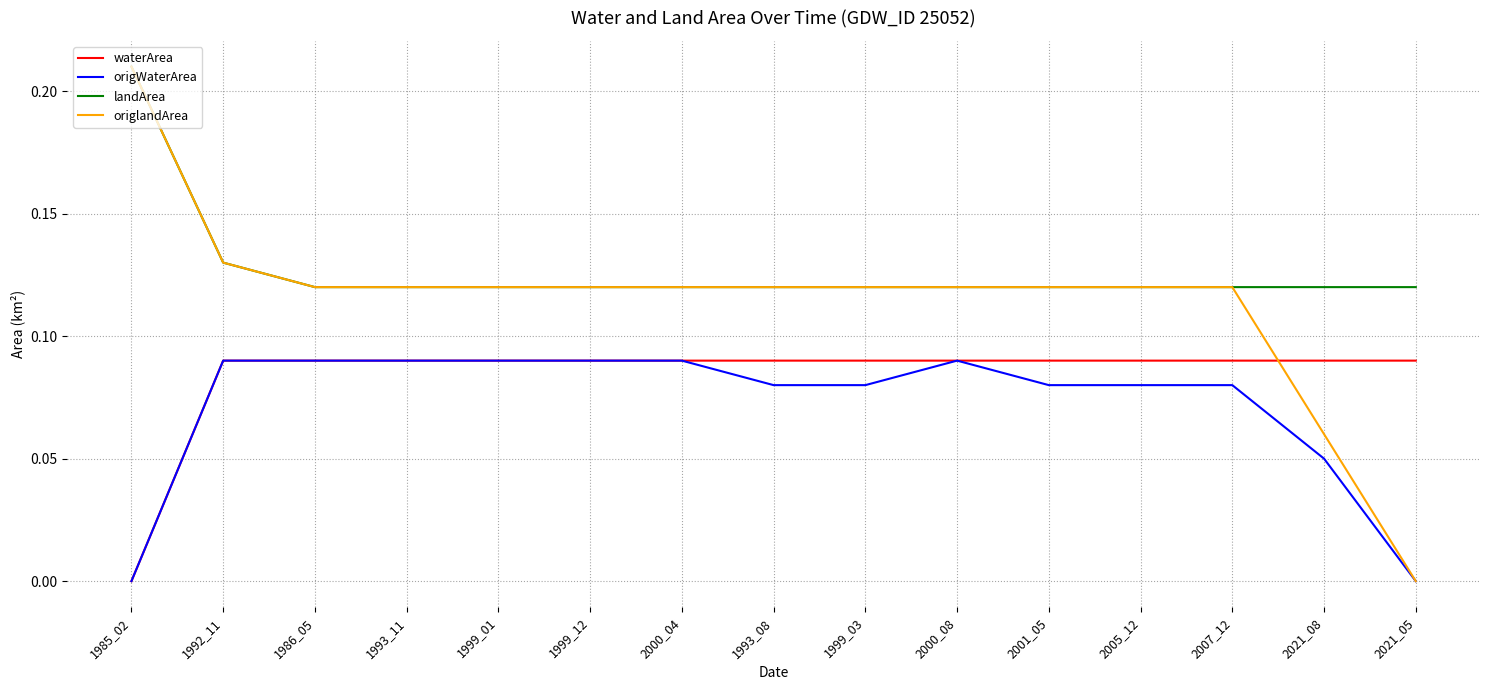

Which series has the widest spread of values?

origlandArea